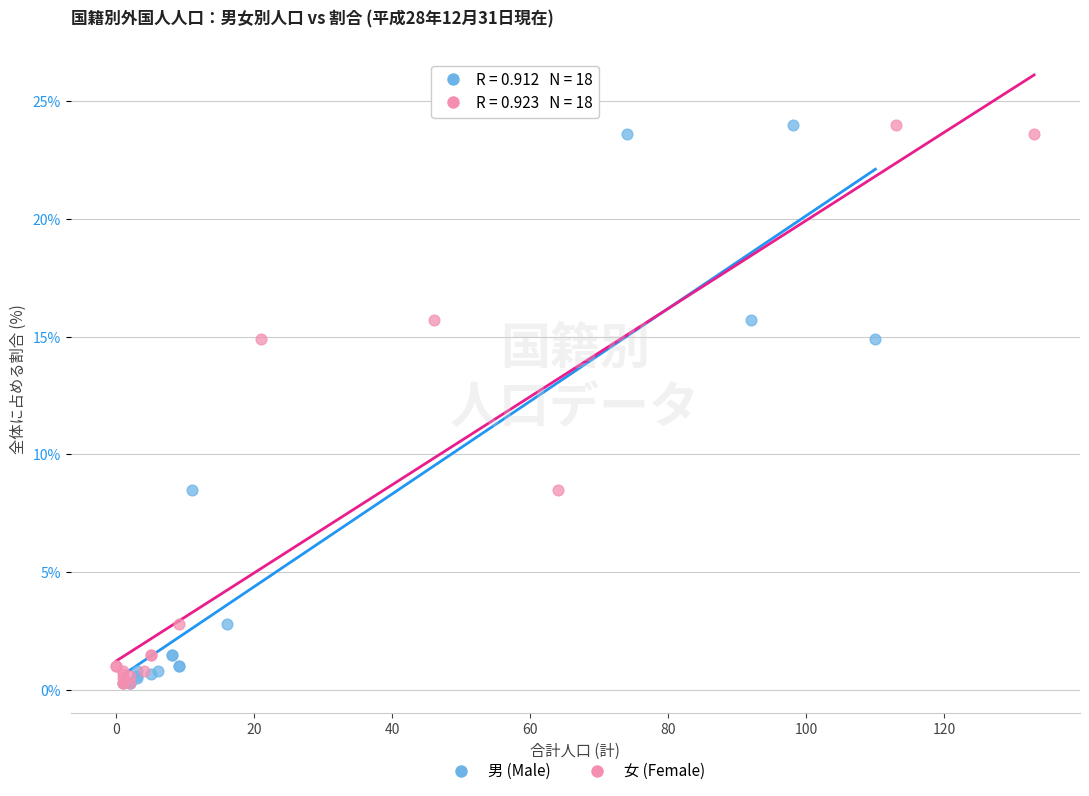

What are all the series names shown in the legend?

男 (Male), 女 (Female)